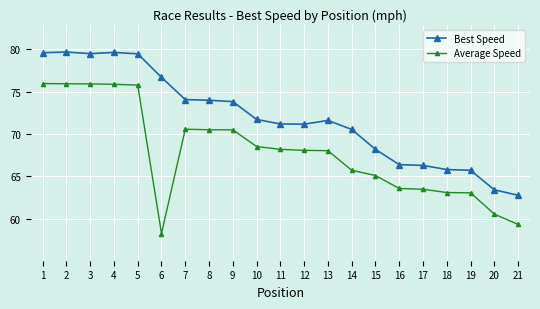

At how many categories does at least one series exceed 69?

14